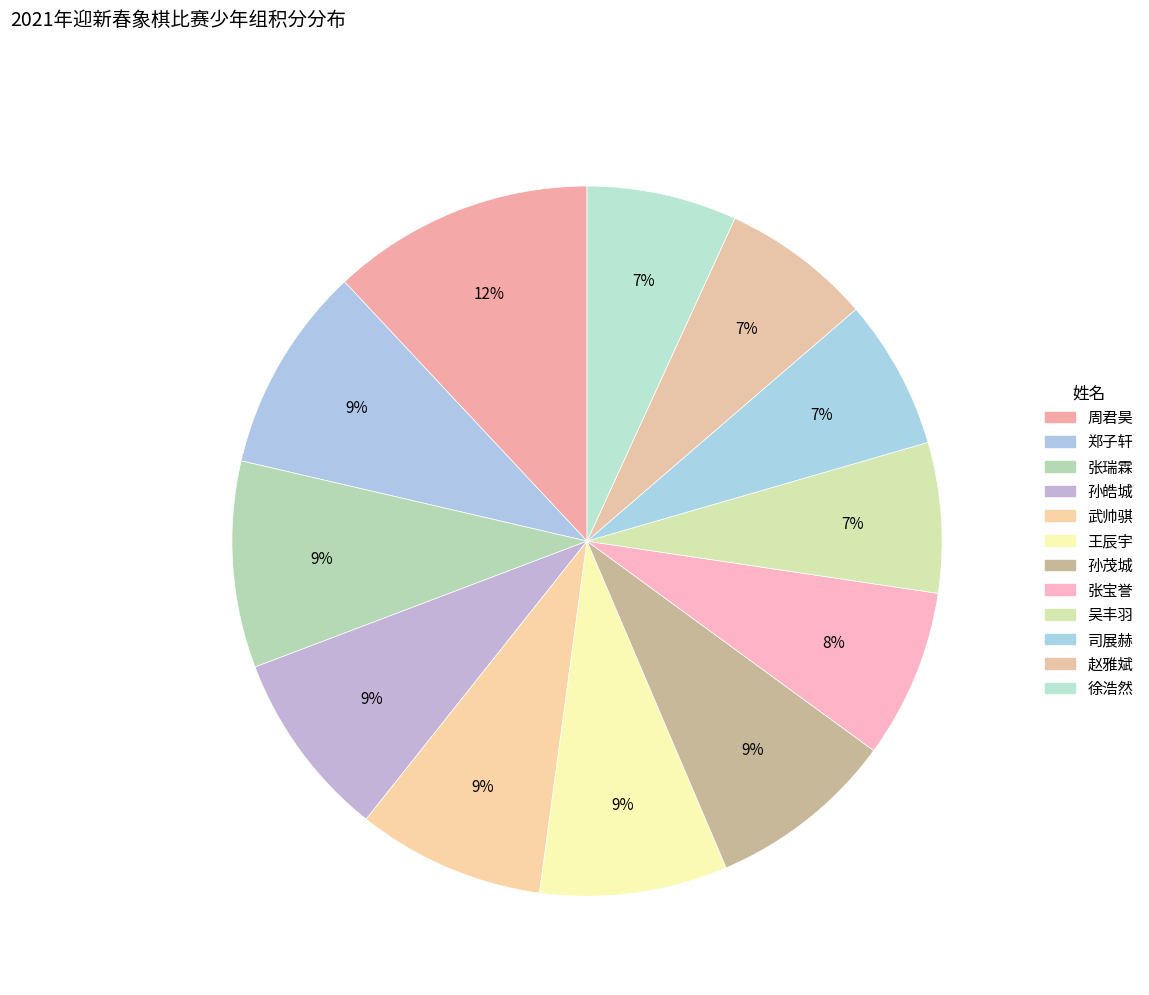

Rank the categories by value from highest to lowest.

周君昊, 郑子轩, 张瑞霖, 孙皓城, 武帅骐, 王辰宇, 孙茂城, 张宝誉, 吴丰羽, 司展赫, 赵雅斌, 徐浩然